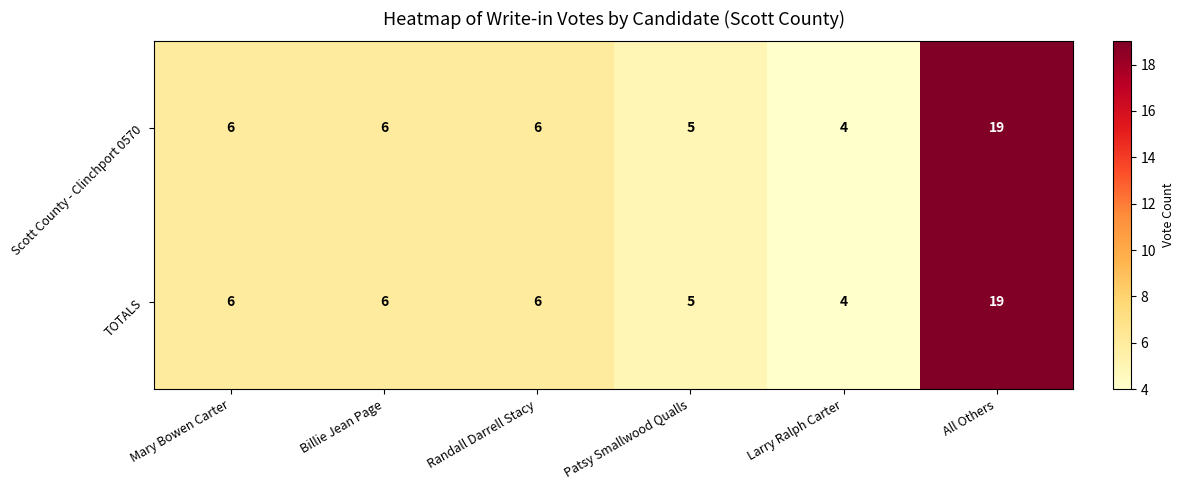

What is the approximate value of TOTALS at Randall Darrell Stacy?

6